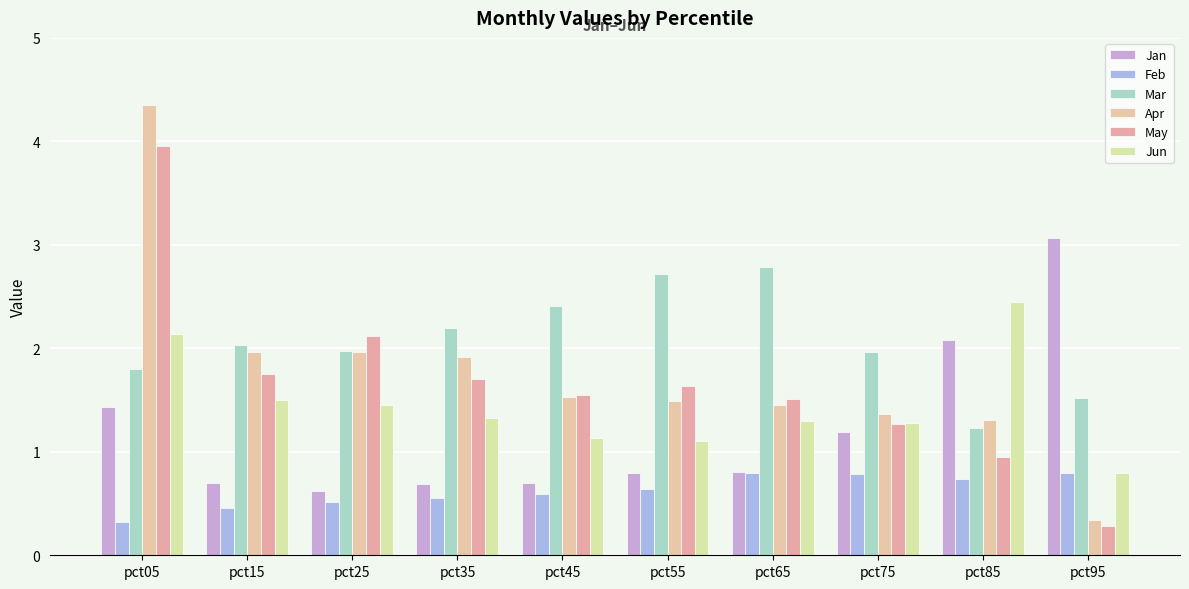

What is the sum of the Apr values at pct05 and pct25?

6.3